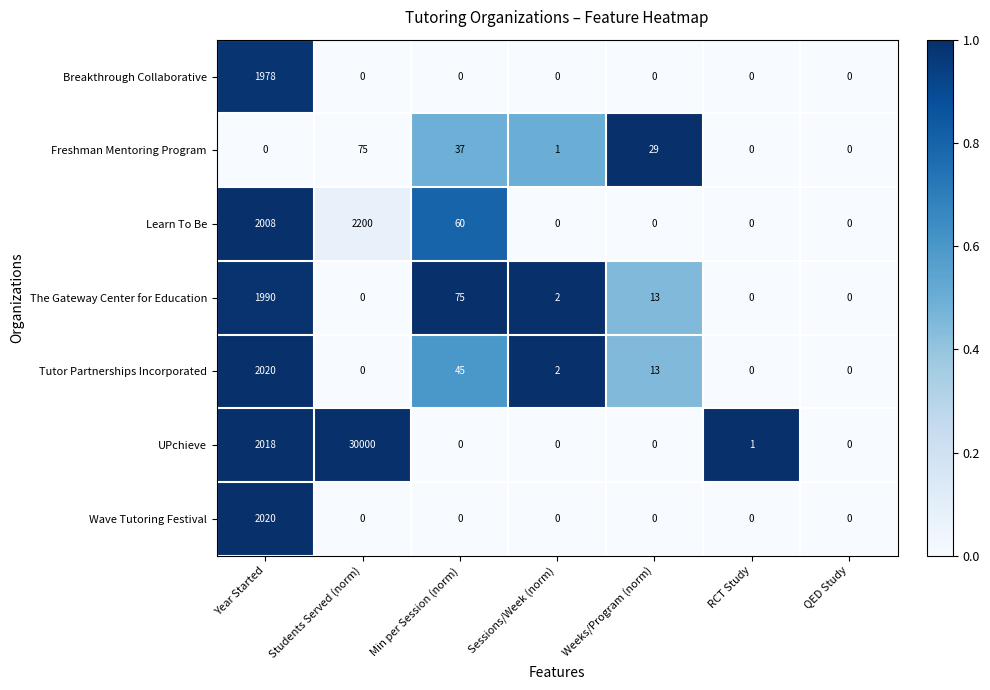

What is the greatest value displayed?

30000